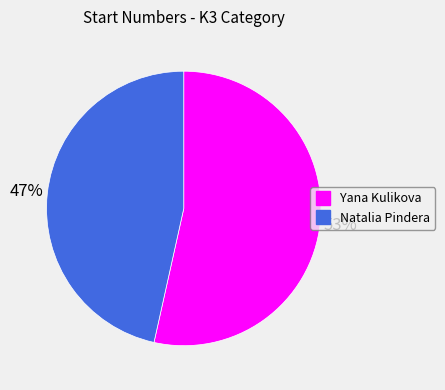

To the nearest percent, what is the average slice percentage?

50%